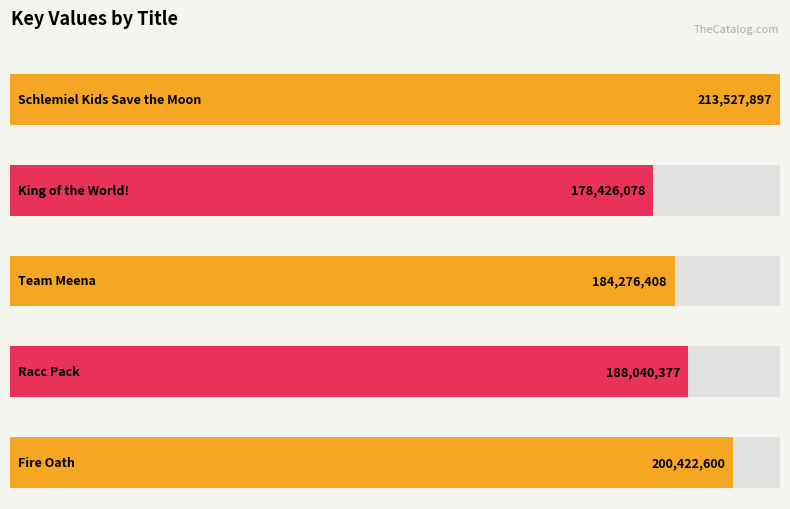

How many bars are there in total?

5